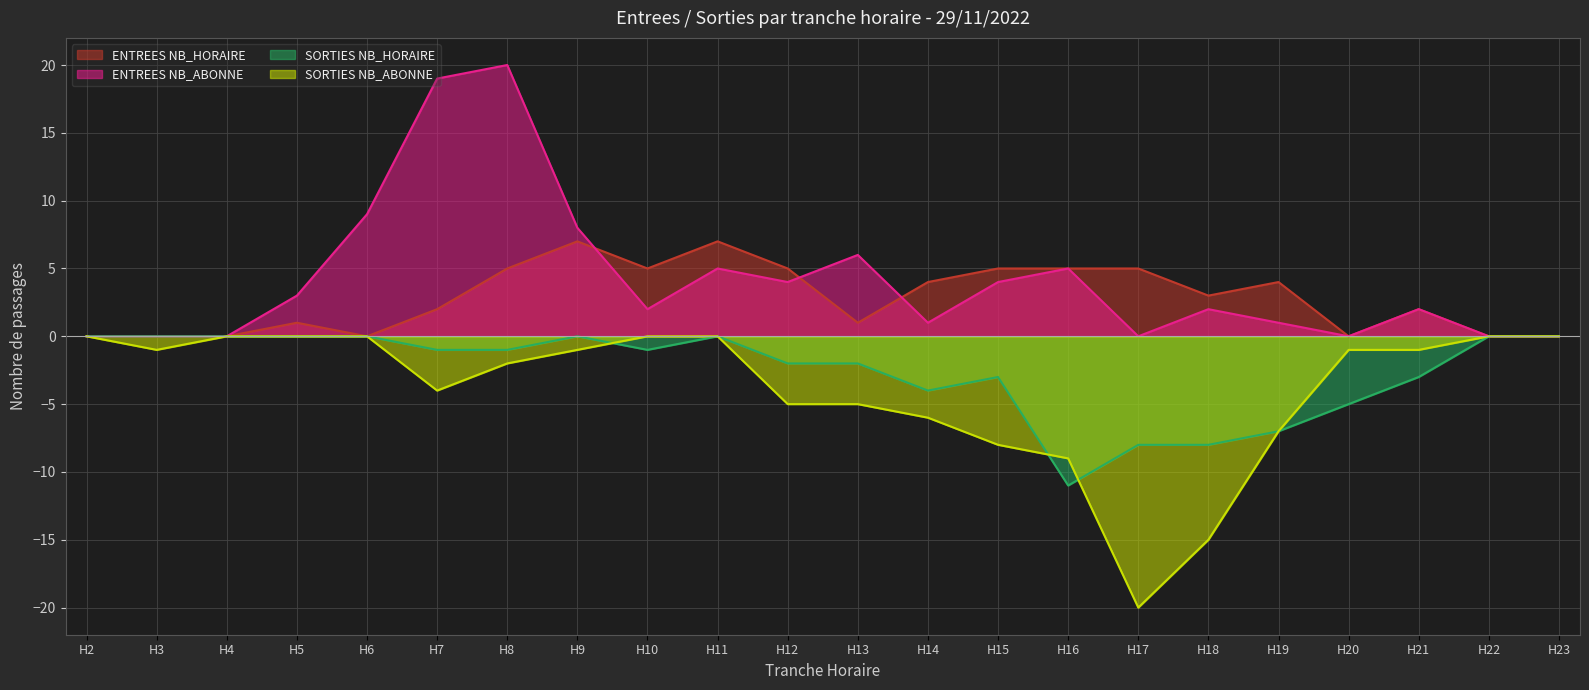

What is the minimum value shown in the chart?

-20